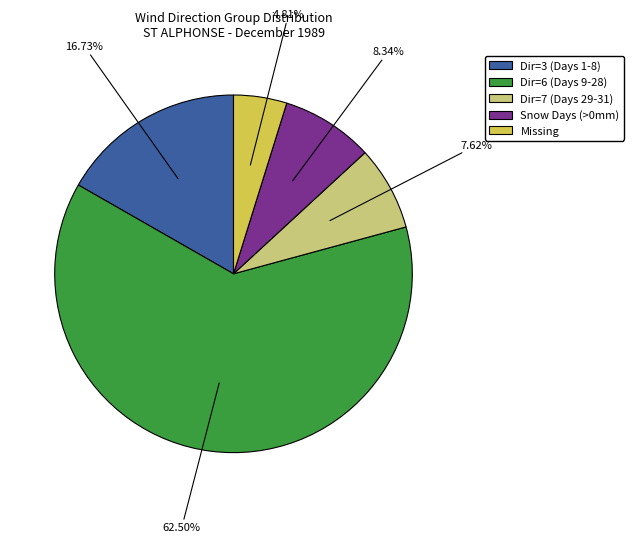

Does any single category account for the majority?

Yes